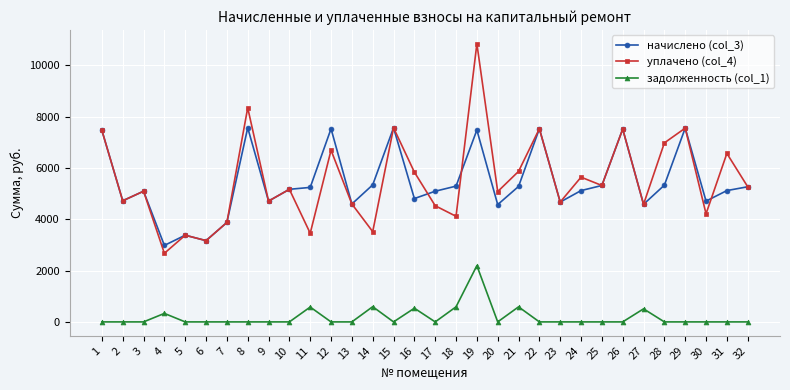

True or false: задолженность (col_1) and начислено (col_3) cross at least once.

False